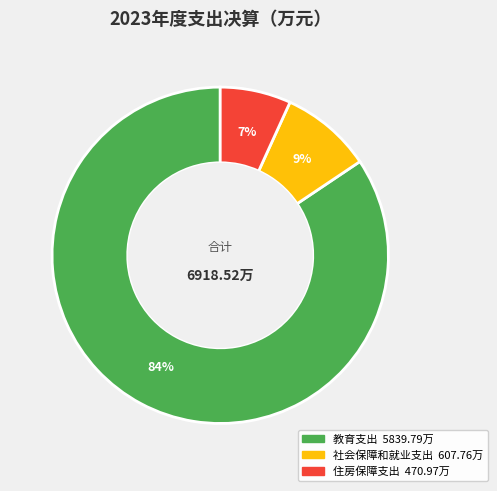

What percentage is the 住房保障支出 slice, to the nearest percent?

7%